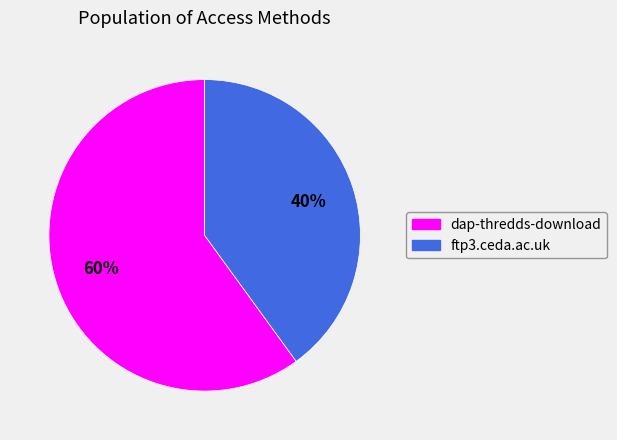

To the nearest percent, what is the difference between the largest and smallest slice percentages?

20%